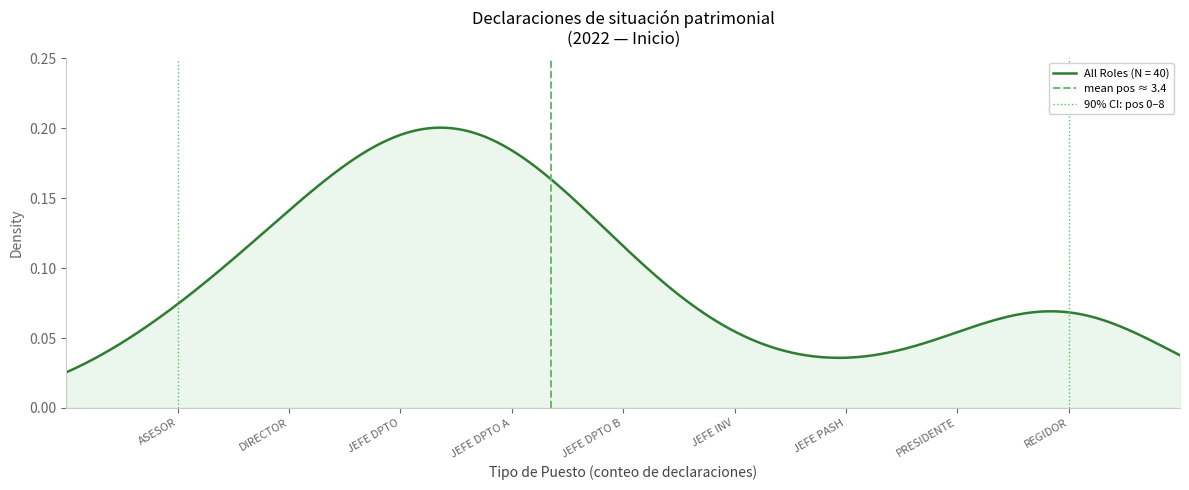

What is the label of the 2nd point from the left?

DIRECTOR